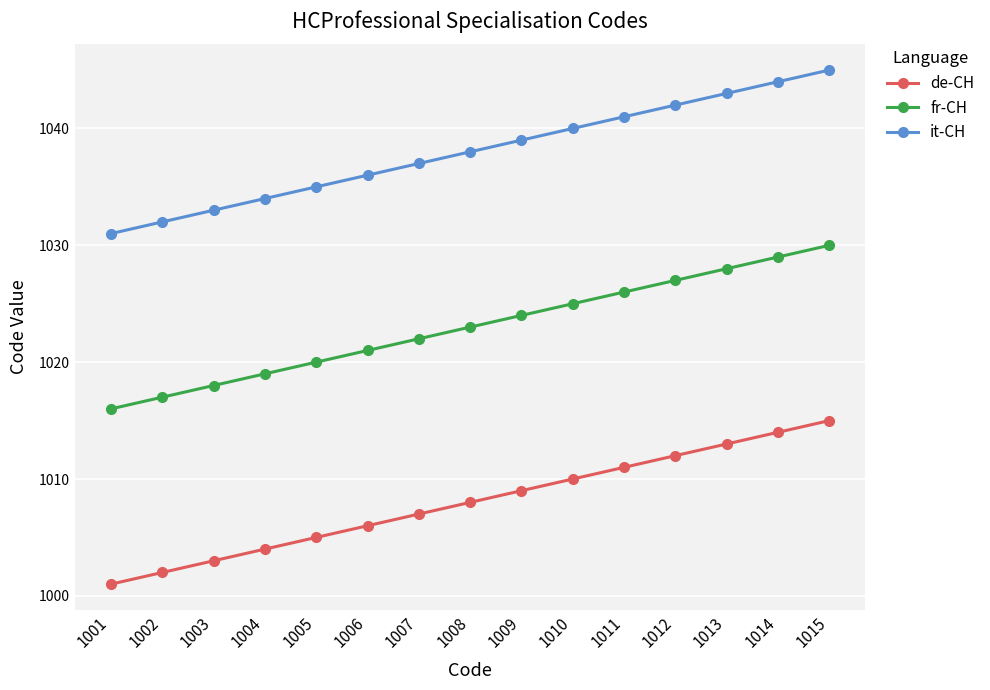

At which category does the chart reach its minimum across all series?

1001